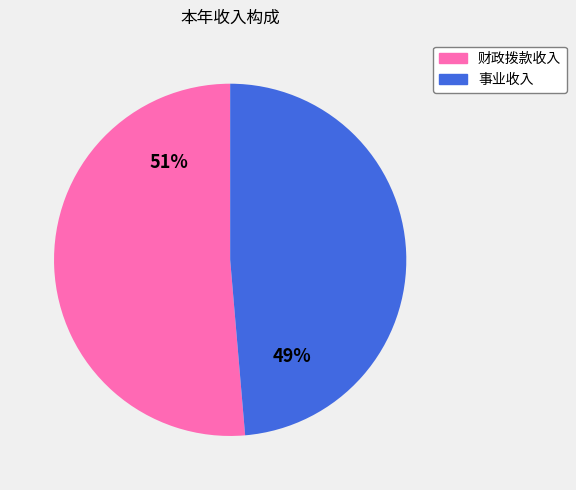

Is there any slice that represents more than half of the pie?

Yes